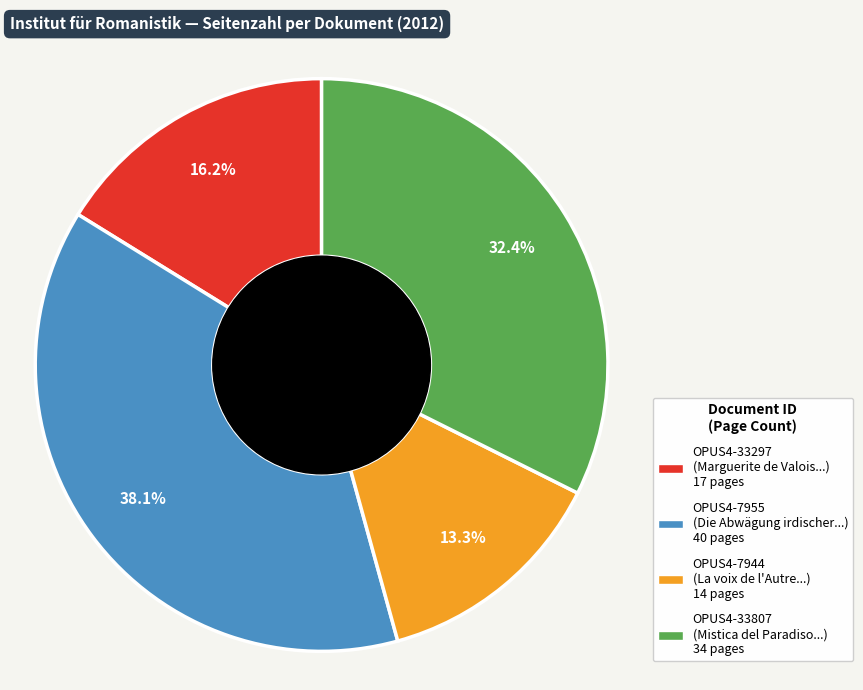

How many segments does this pie chart have?

4